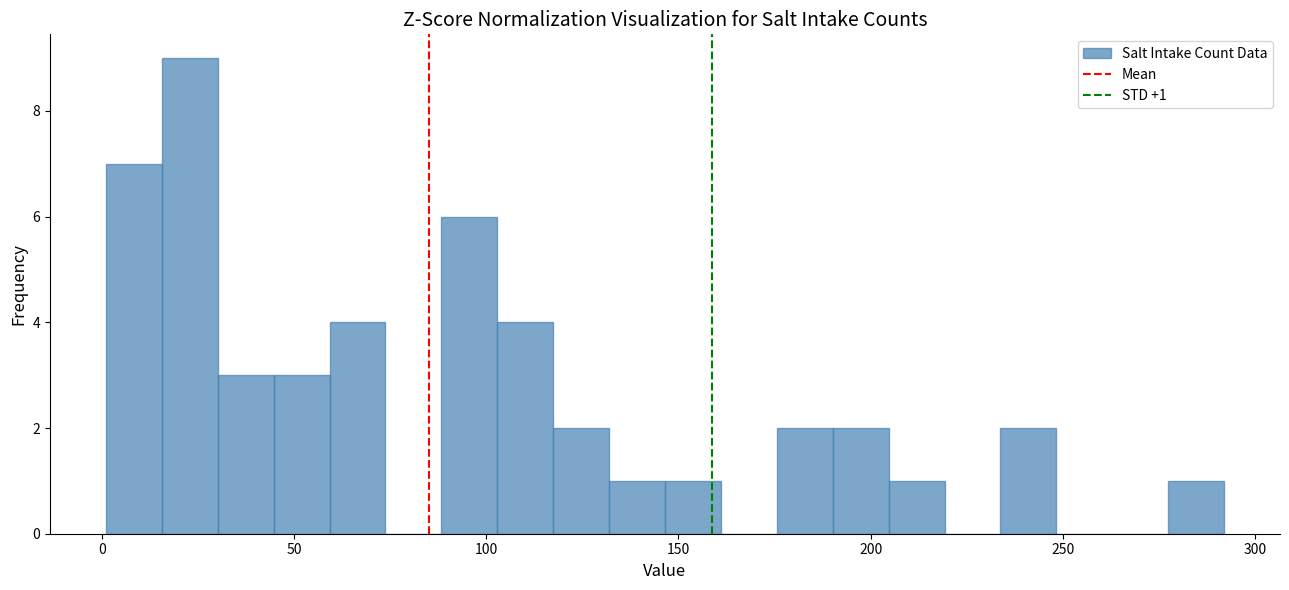

Read against the x-axis, roughly where is the centre of the tallest bar?

25